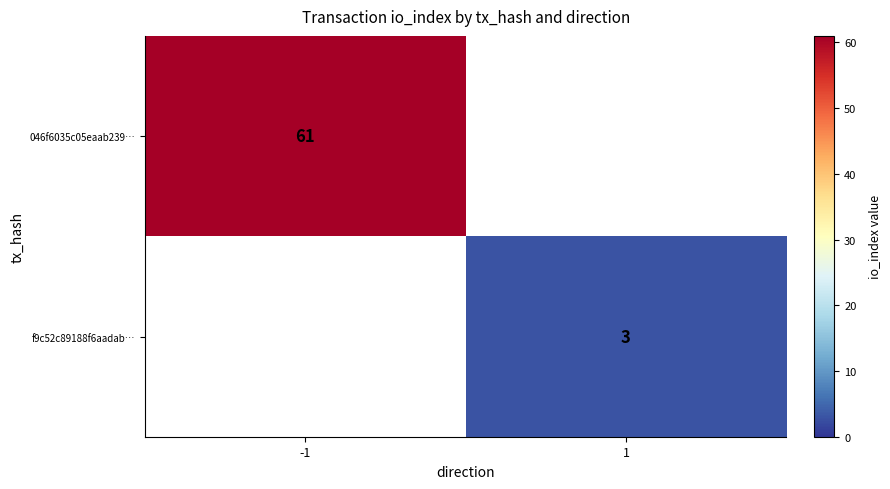

True or false: f9c52c89188f6aadab… has a value of 1 at 1.

False